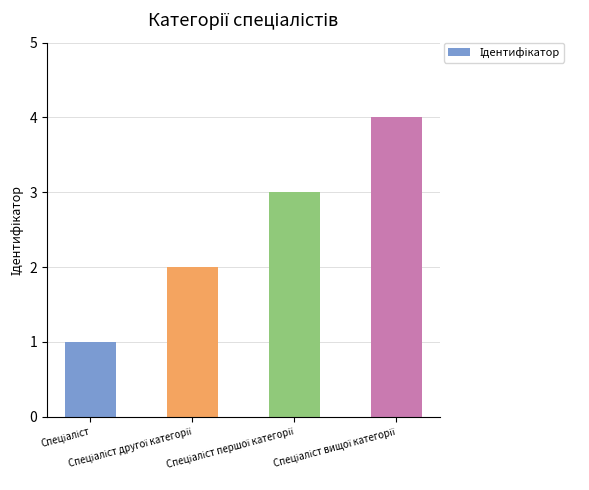

What is the sum of all values?

10